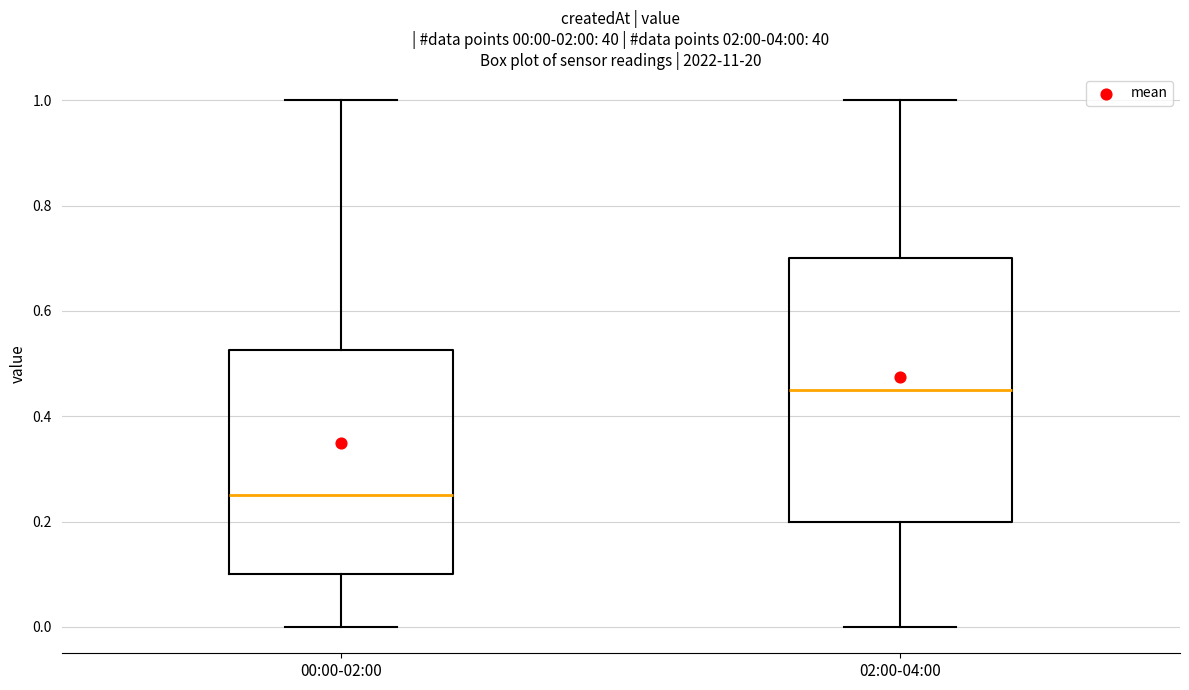

Which box has the highest median line?

02:00-04:00